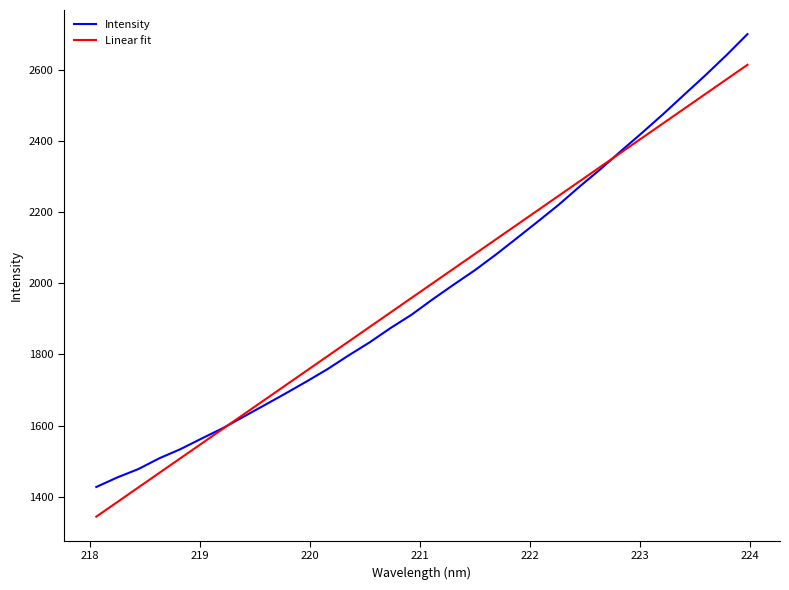

Rank the series by their maximum value, from highest to lowest.

Intensity, Linear fit